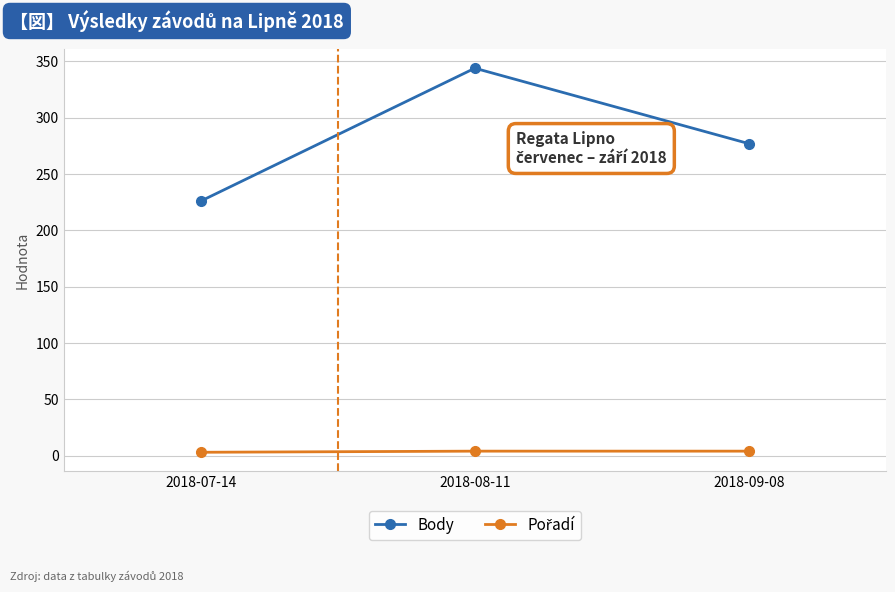

The Body series shows 175 at 2018-08-11. True or false?

False